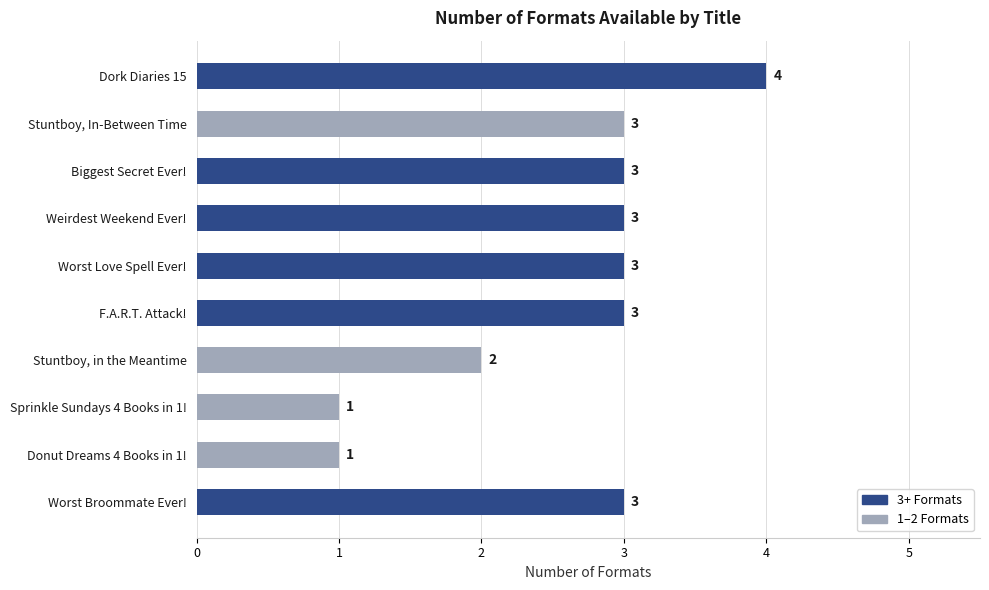

True or false: the data shows 4 at Worst Broommate Ever!.

False